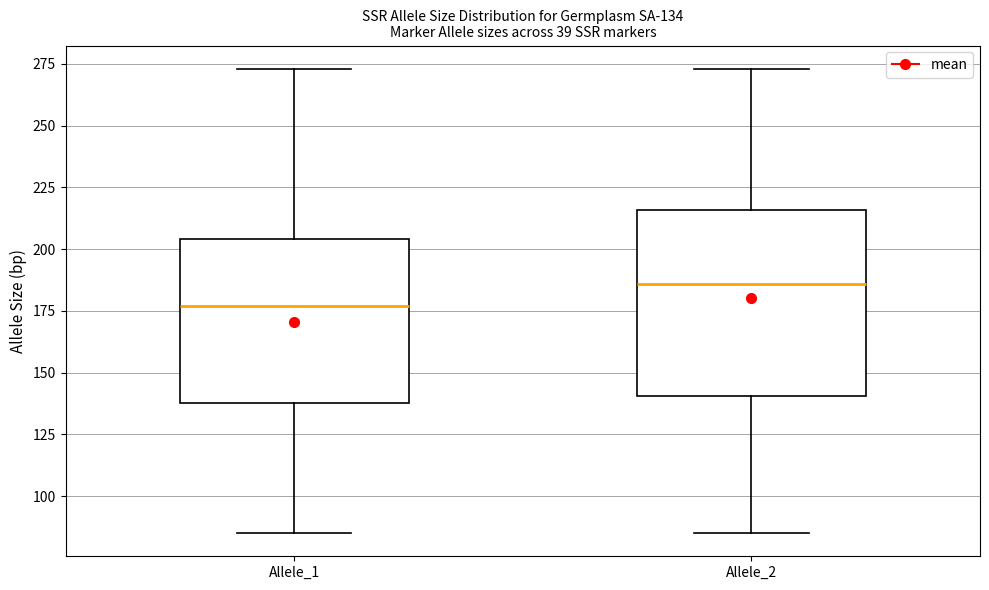

Which box is the tallest, from its lower edge to its upper edge?

Allele_2